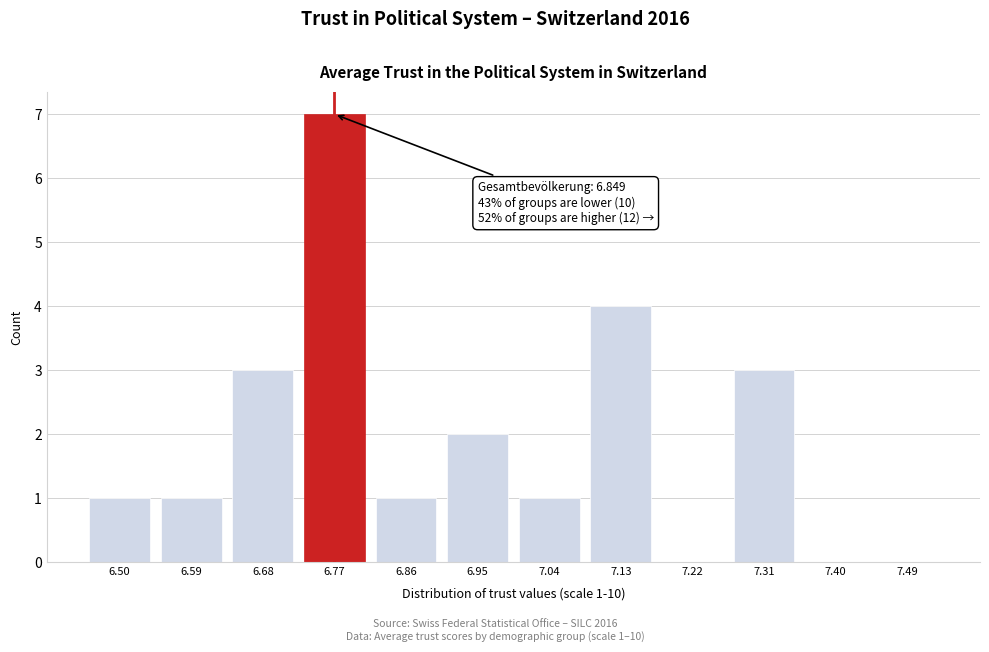

Reading left to right, extract all data points from this chart.

6.50=1	6.59=1	6.68=3	6.77=7	6.86=1	6.95=2	7.04=1	7.13=4	7.22=0	7.31=3	7.40=0	7.49=0